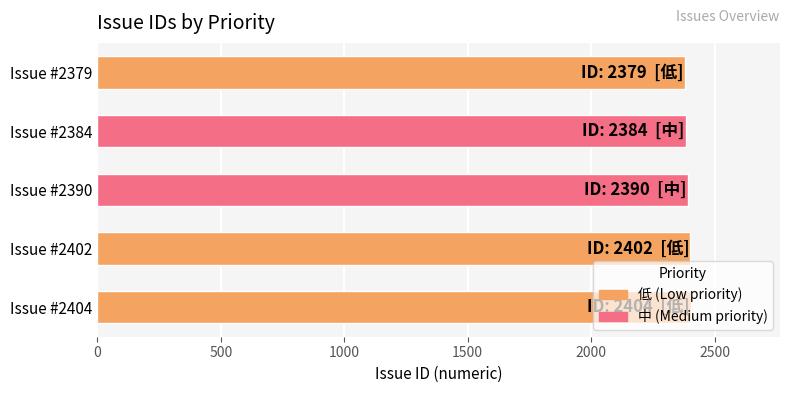

The value at Issue #2402 is 3635. True or false?

False